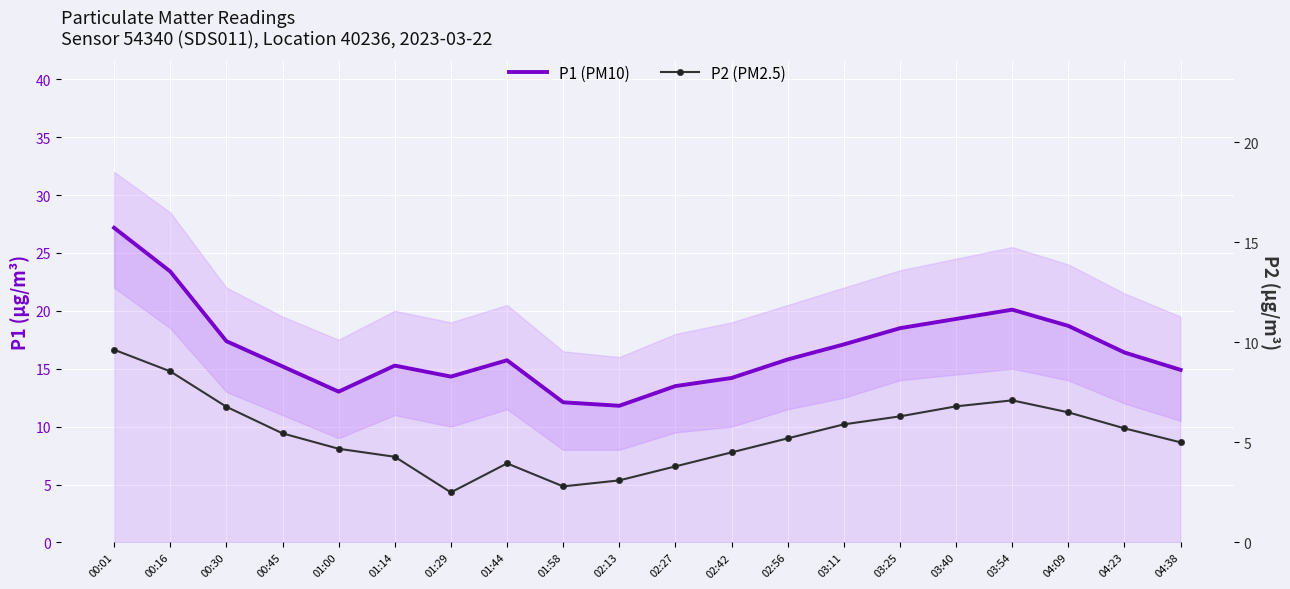

What is the label of the 1st point from the left?

00:01